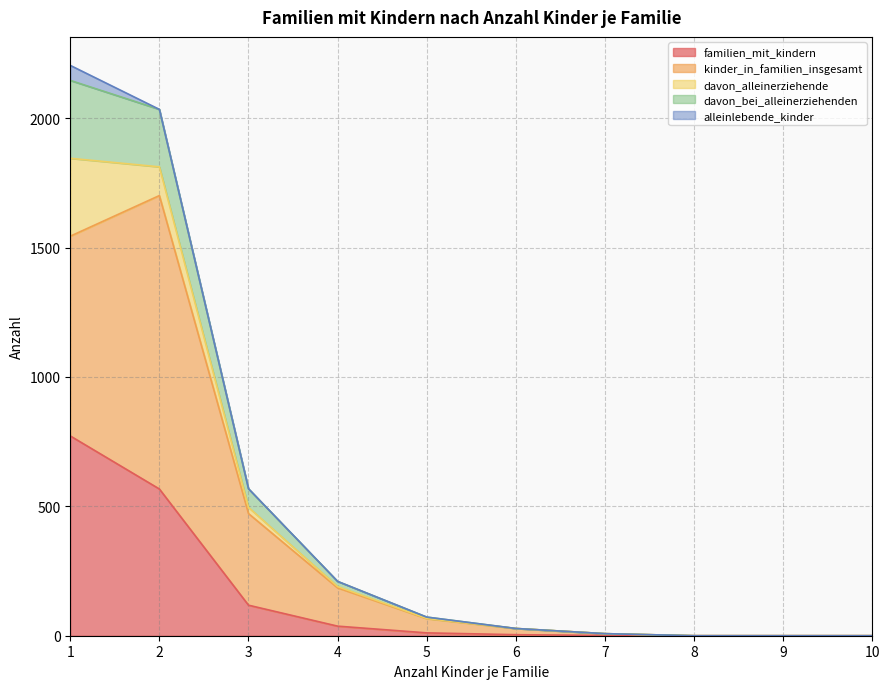

In kinder_in_familien_insgesamt, how many points are higher than both neighbors (excluding endpoints)?

1